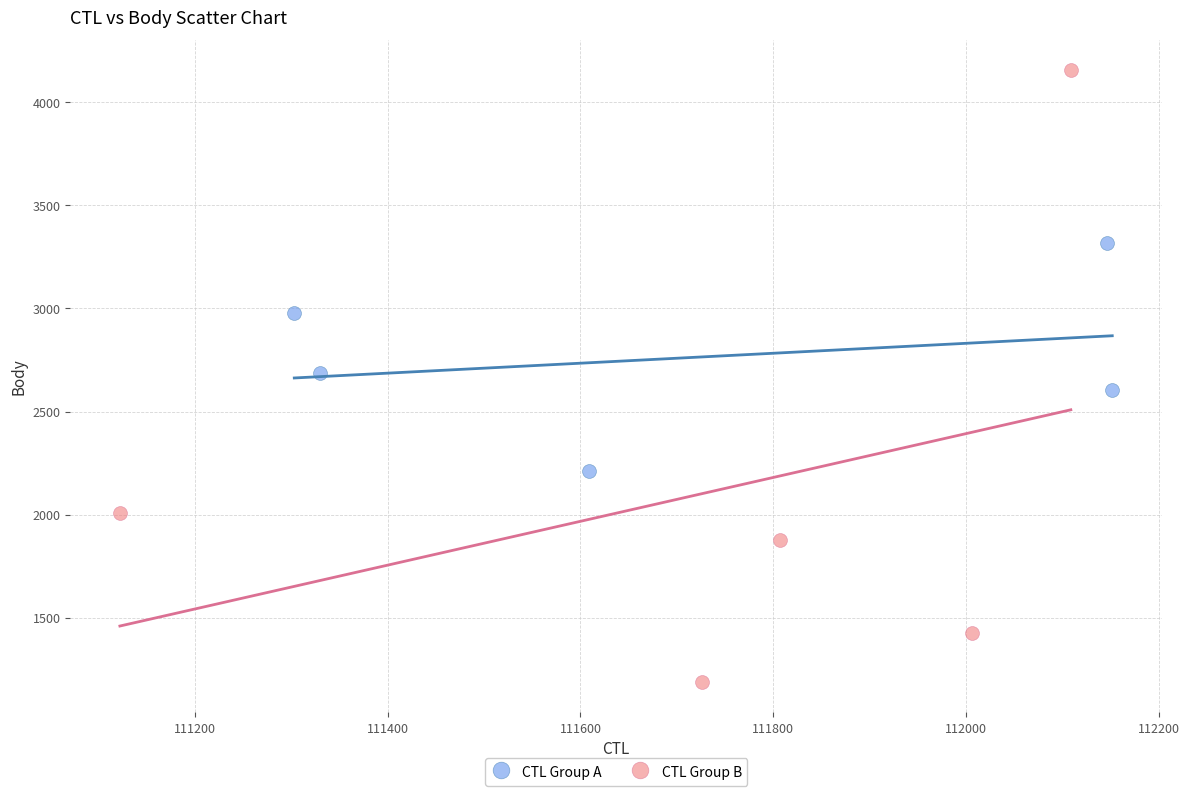

Which series contains the lowest Y value?

CTL Group B